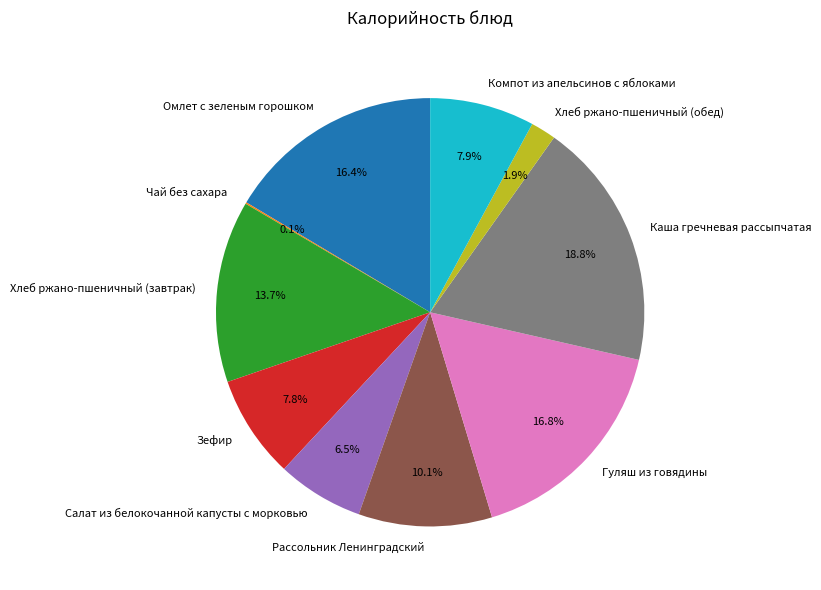

Which slice is the largest?

Каша гречневая рассыпчатая